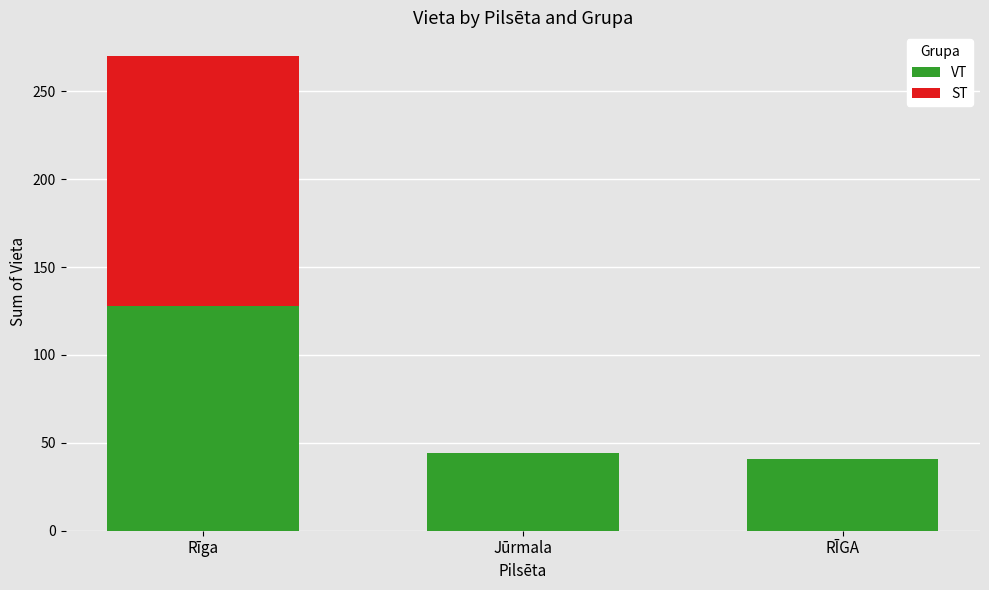

What is the total value across all series at Rīga?

270